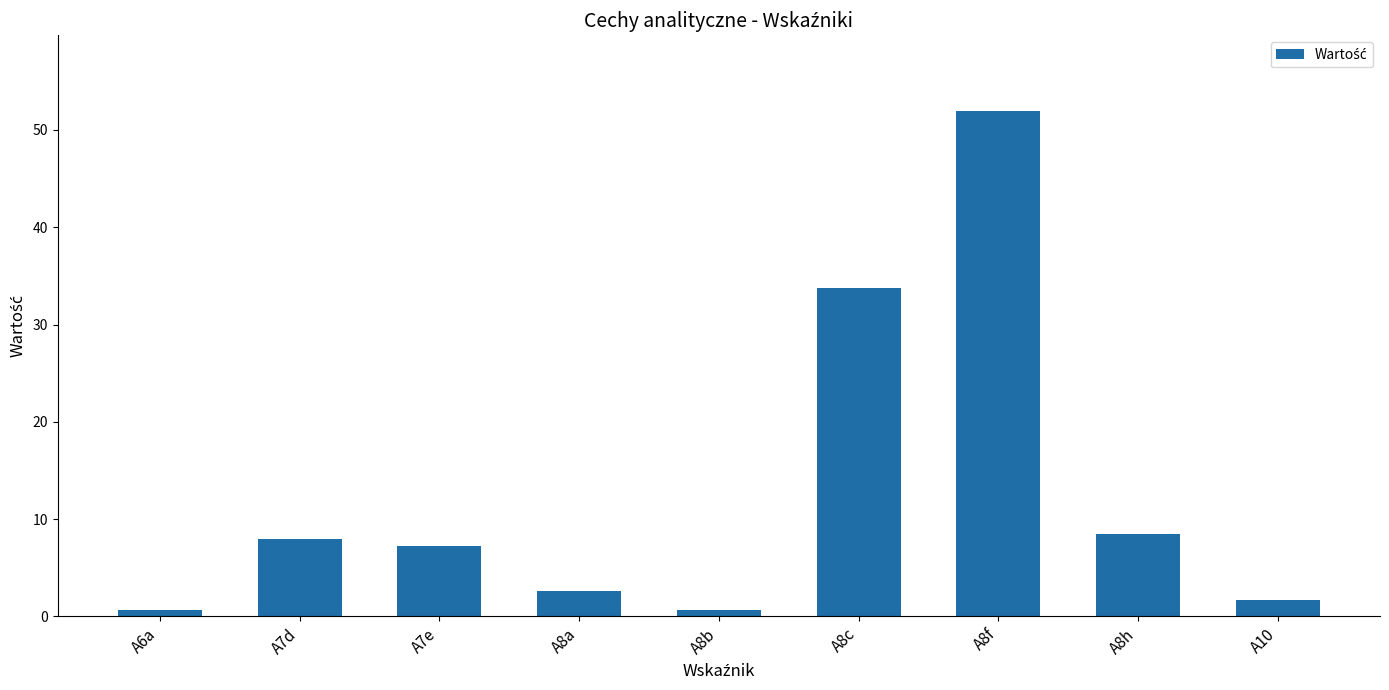

How many values exceed 7?

5